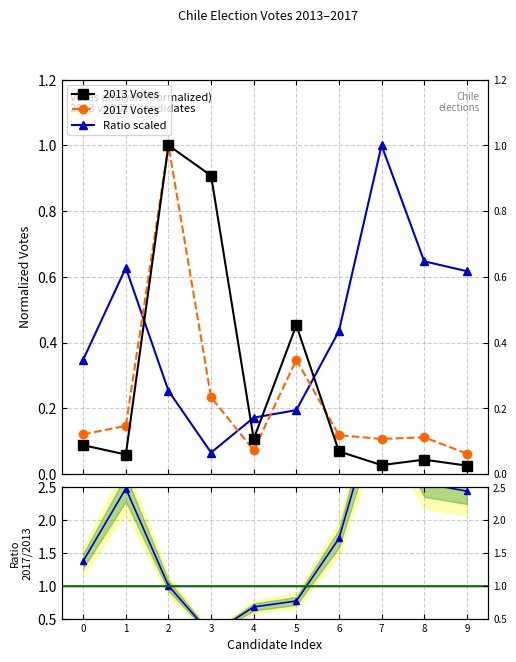

Between 8 and 9, which is larger?

8